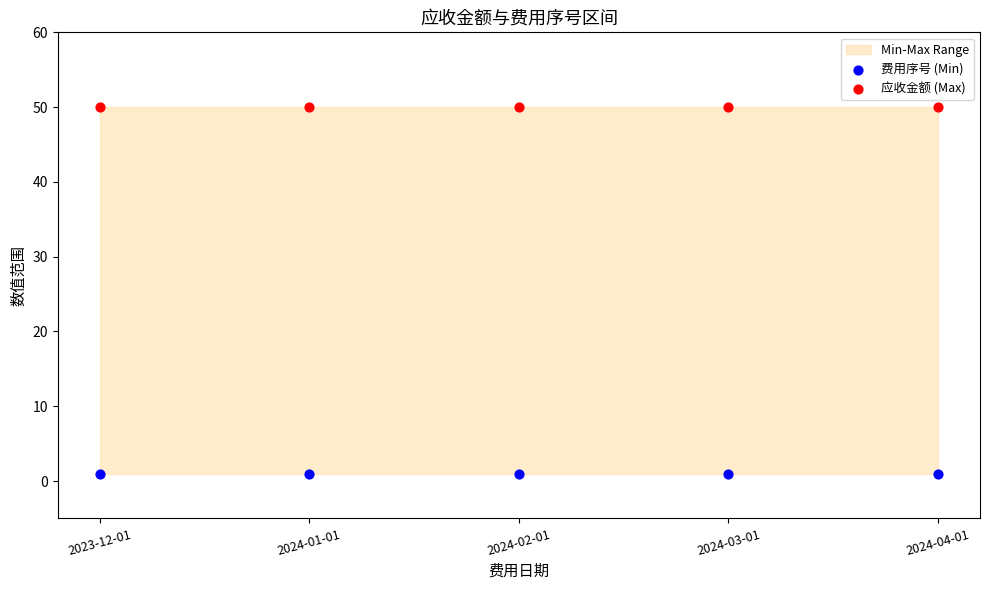

Which series reaches the maximum Y coordinate?

应收金额 (Max)